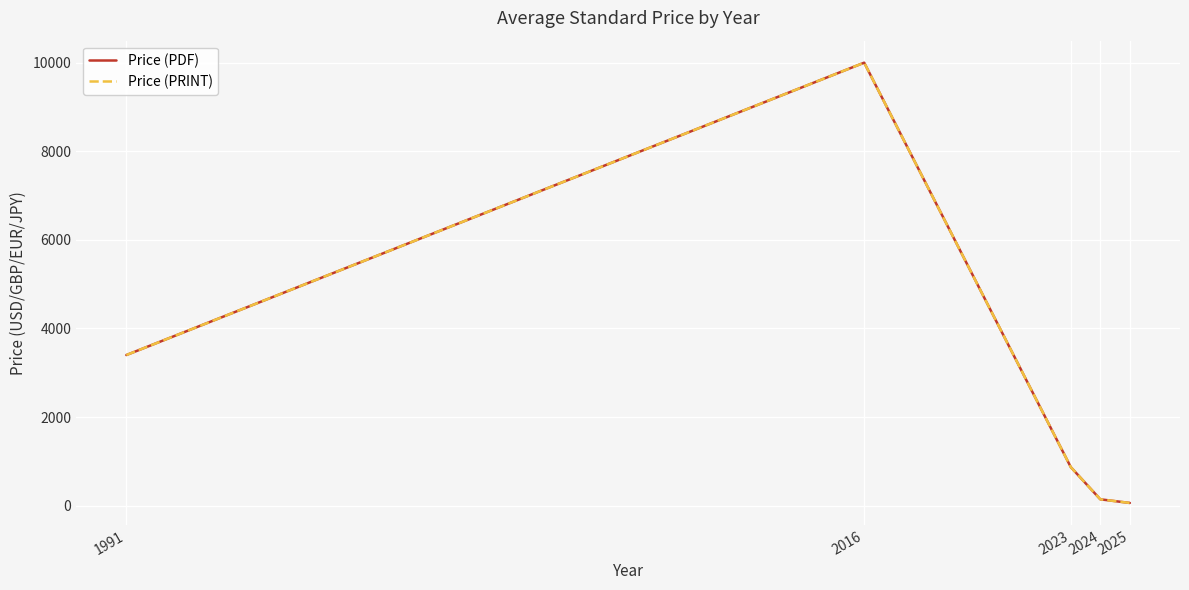

At which category does Price (PRINT) reach its first local peak?

2016